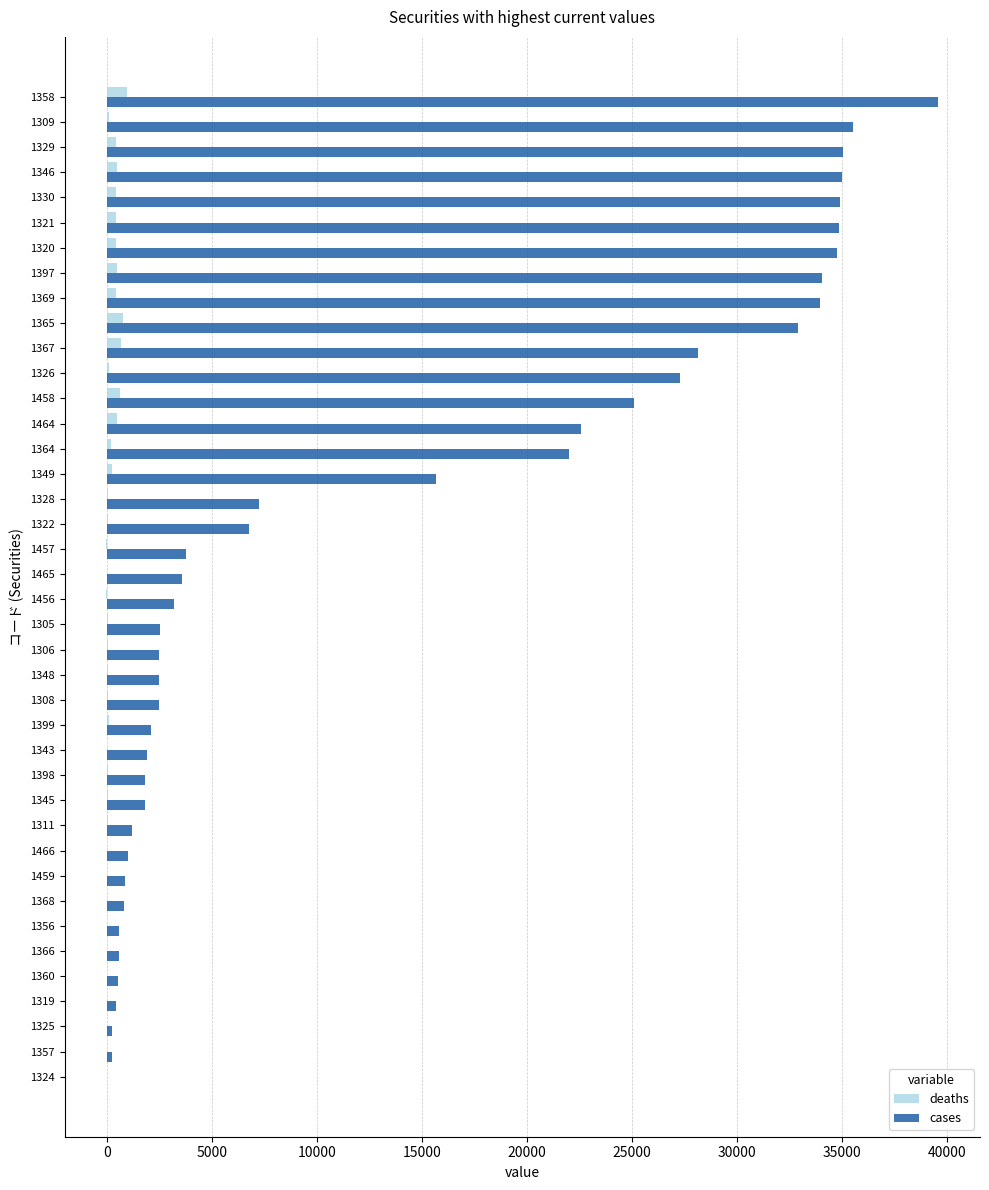

Between 1464 and 1367, which series saw the biggest shift?

cases